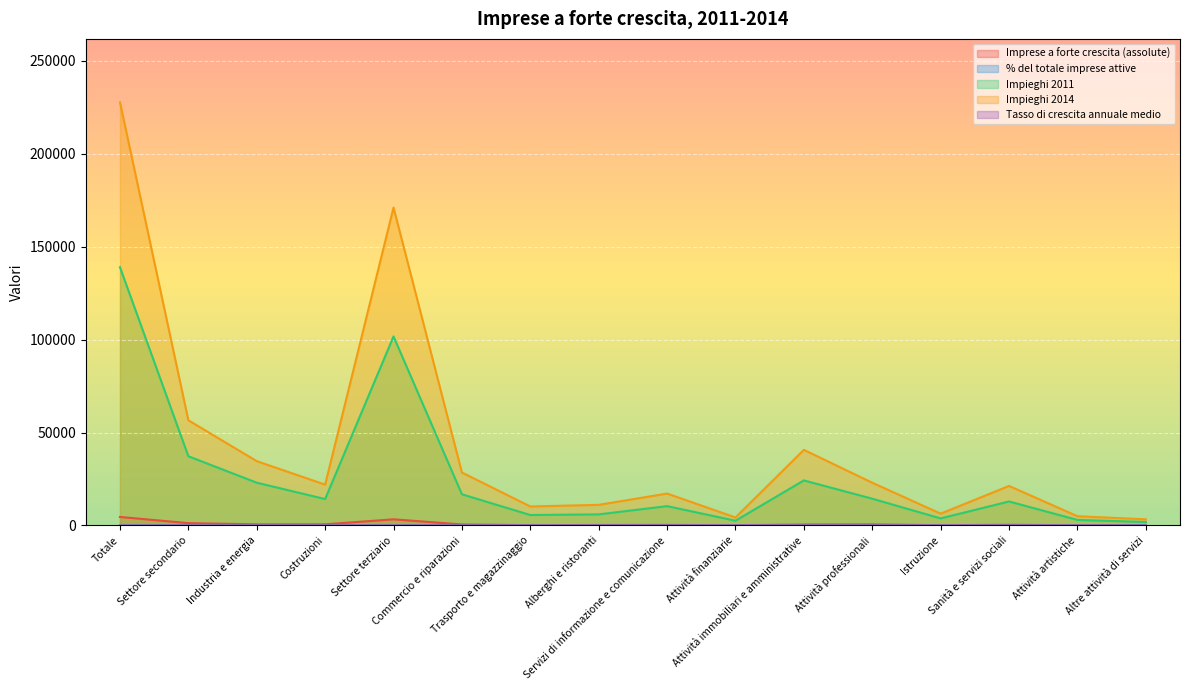

True or false: Imprese a forte crescita (assolute) has a value of 2173.2 at Settore secondario.

False